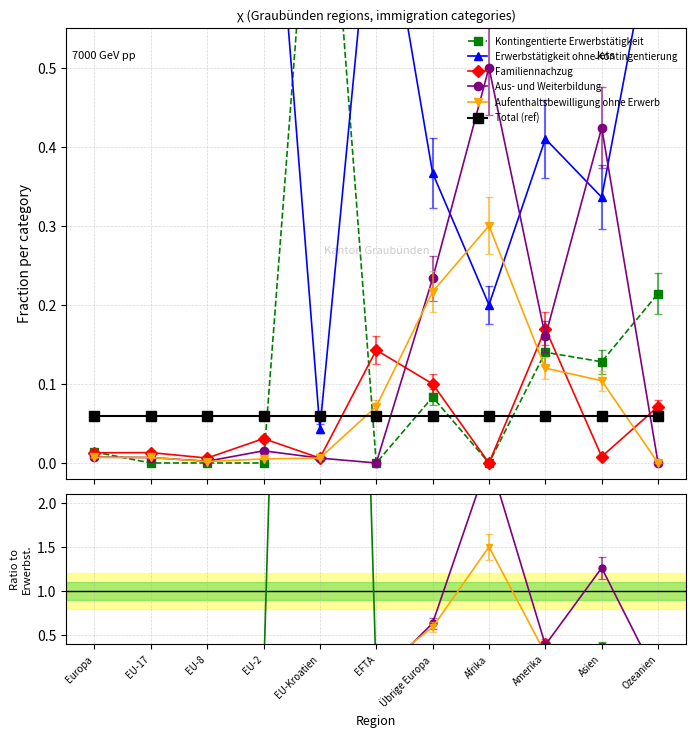

How many lines are shown in the chart?

6